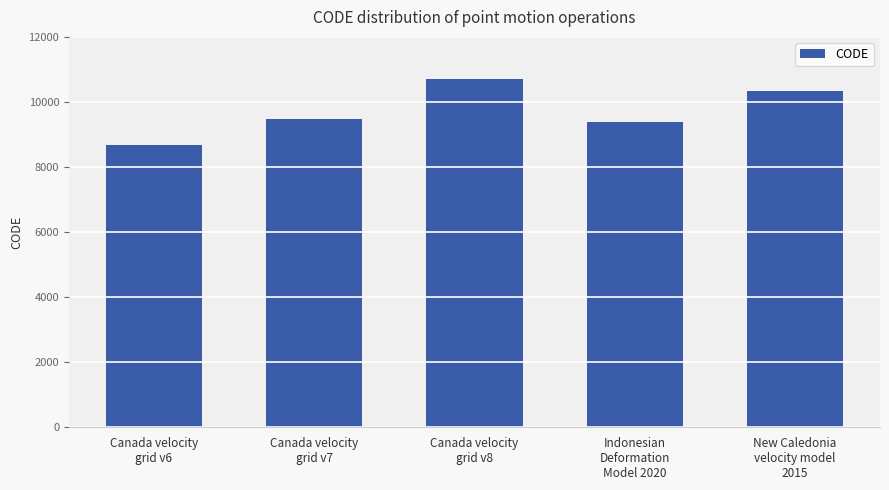

Between New Caledonia
velocity model
2015 and Canada velocity
grid v7, which is larger?

New Caledonia
velocity model
2015